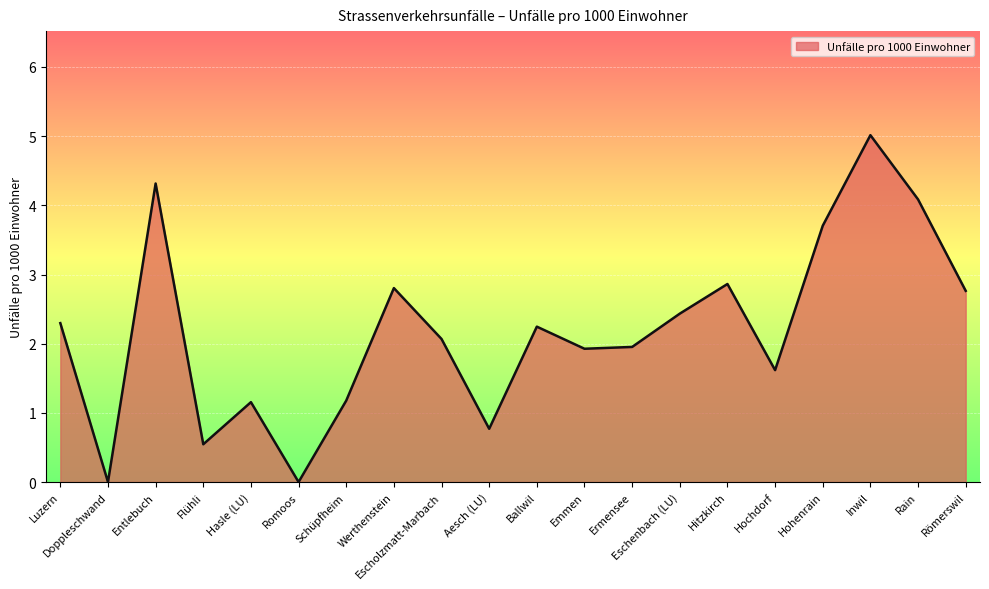

Reading left to right, list all the values displayed in this chart.

2.3	0.0	4.3	0.5	1.2	0.0	1.2	2.8	2.1	0.8	2.2	1.9	2.0	2.4	2.9	1.6	3.7	5.0	4.1	2.8